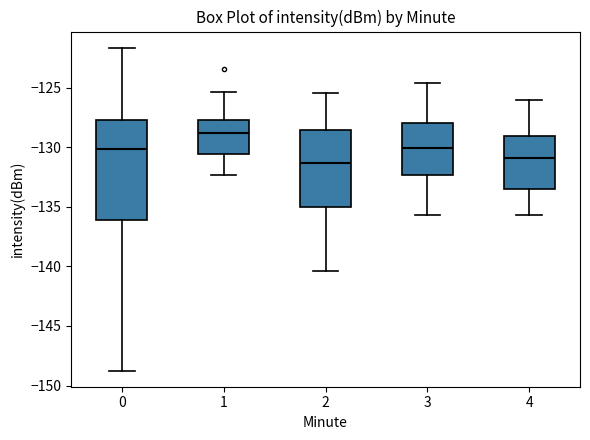

Which box's median line is the highest?

1